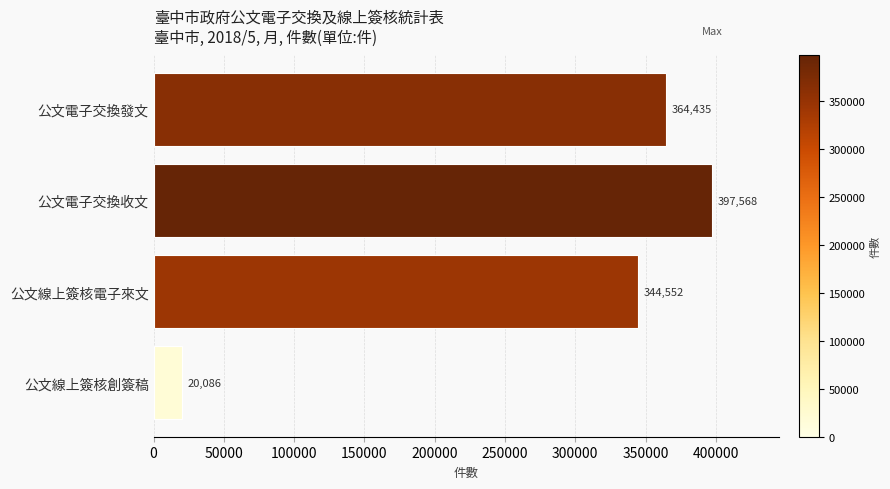

Does the chart contain stacked bars?

No